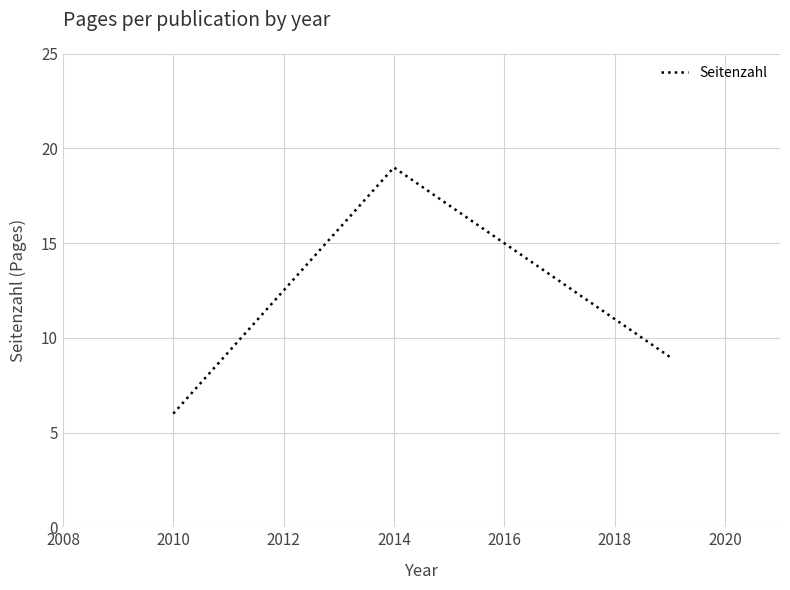

What is the smallest value displayed?

6